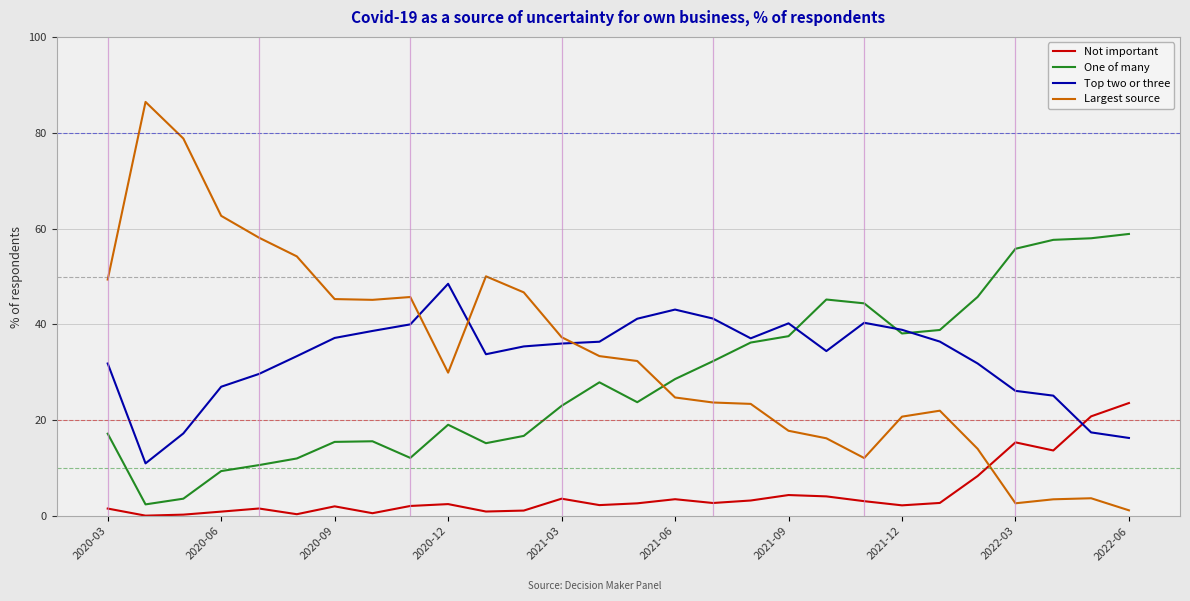

What are all the series names shown in the legend?

Not important, One of many, Top two or three, Largest source